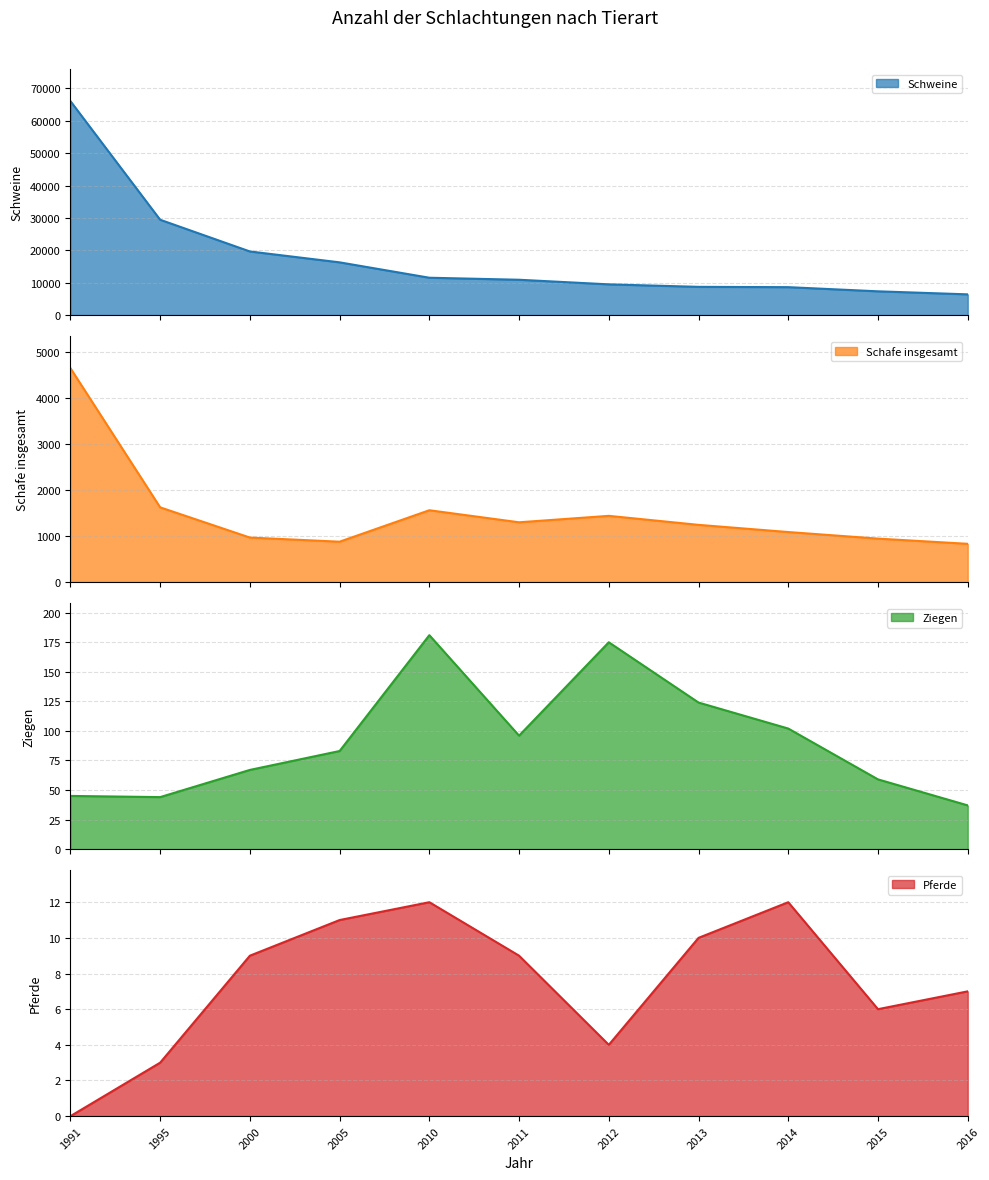

Read the Pferde value at 2012.

4